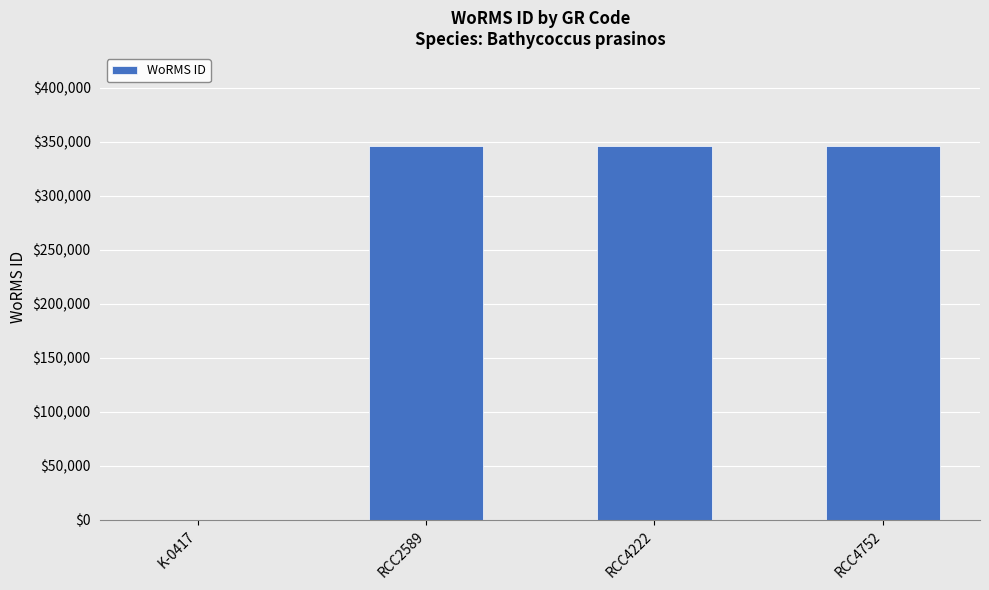

What is the sum of the values at RCC2589 and RCC4222?

690918